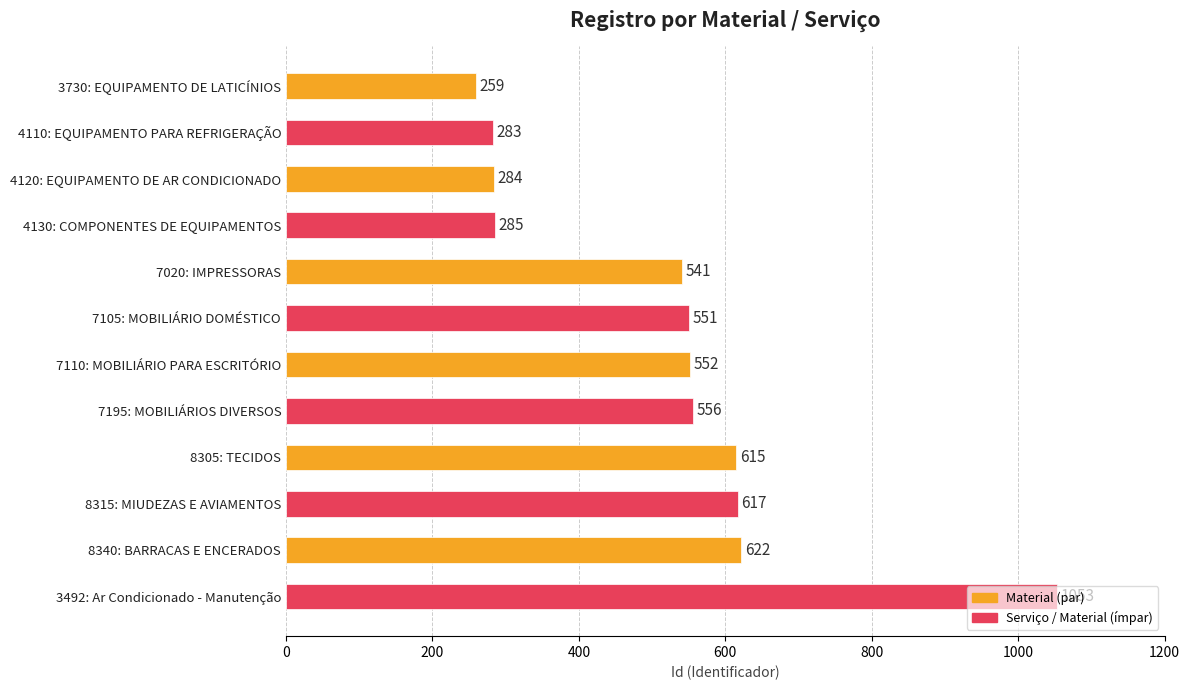

Is it true that the value at 3492: Ar Condicionado - Manutenção is 1053?

True